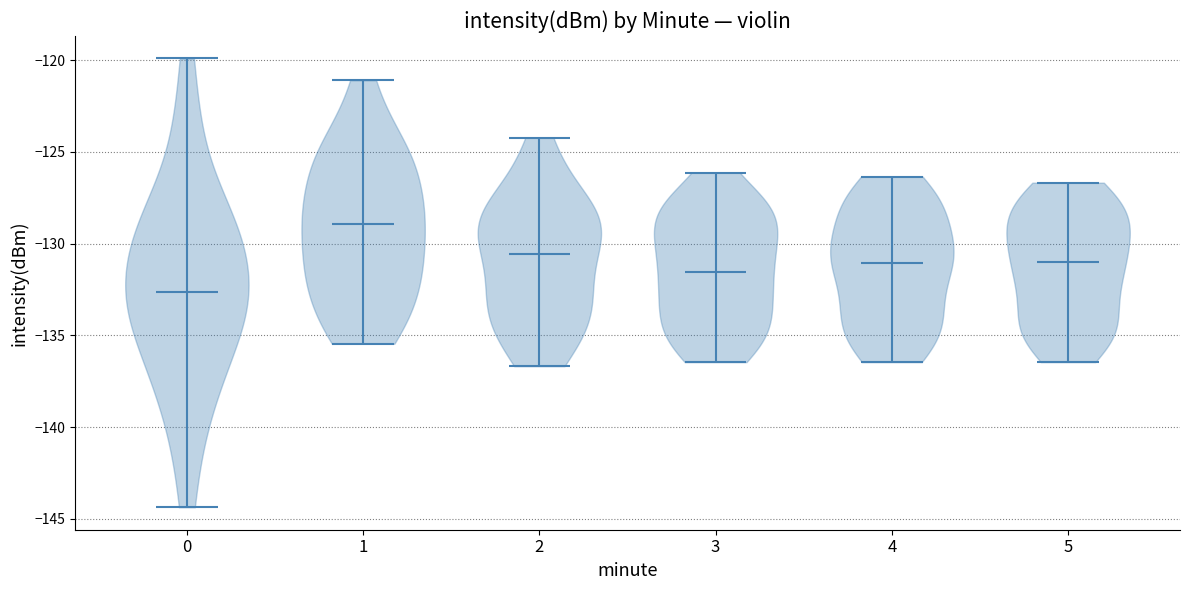

What is the lowest point the violin at x = 2 reaches on the y-axis? The values are not printed on the chart, so give them approximately, as read against the axis.

-136.5